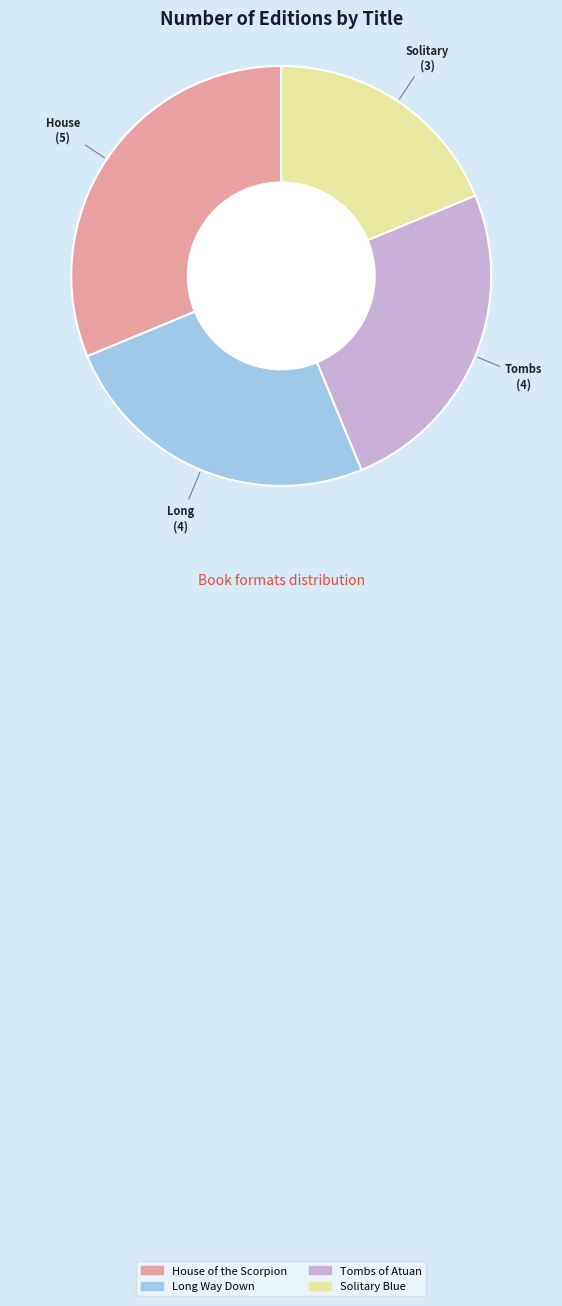

Is there a majority slice in this chart?

No